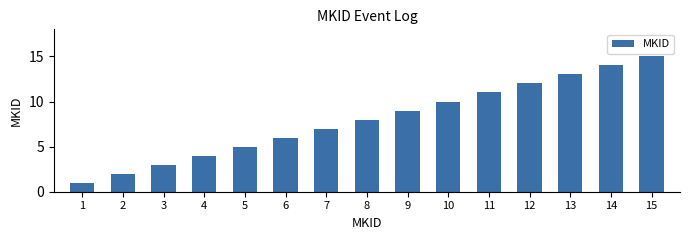

The value at 12 is 18. True or false?

False